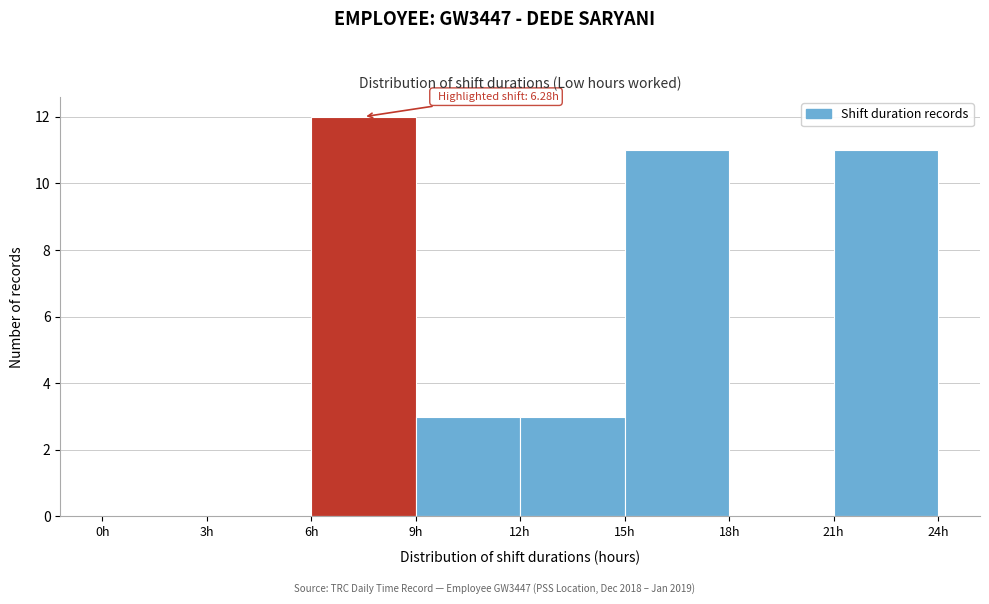

Over which range of the x-axis is the bar tallest?

6 to 9